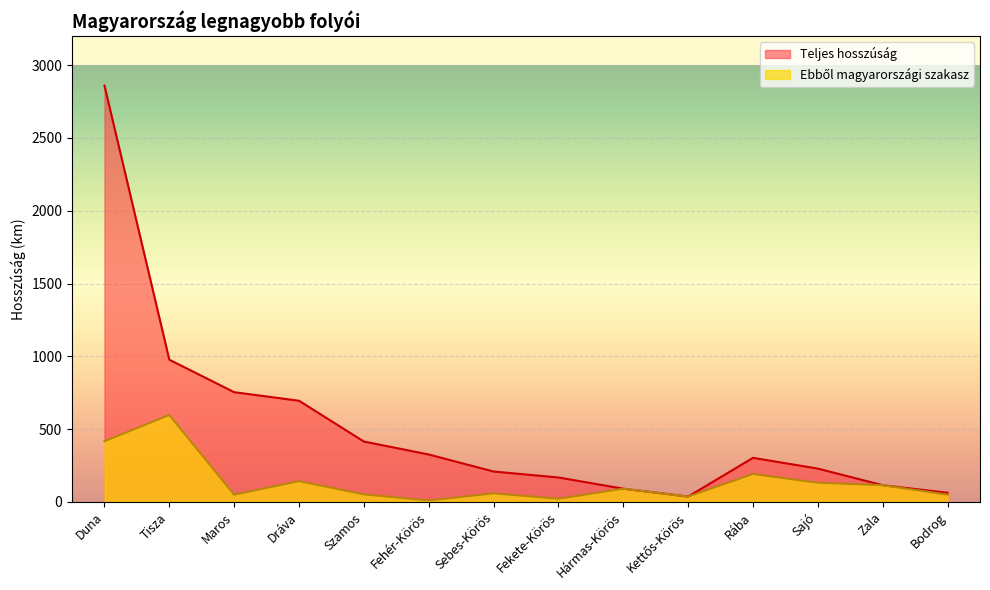

Reading left to right, transcribe all the data shown in this chart.

Teljes hosszúság: 2860	977	754	695	415	326	209	168	91	37	303	229	115	63
Ebből magyarországi szakasz: 417	597	50	143	52	10	59	22	91	37	192	132	115	50